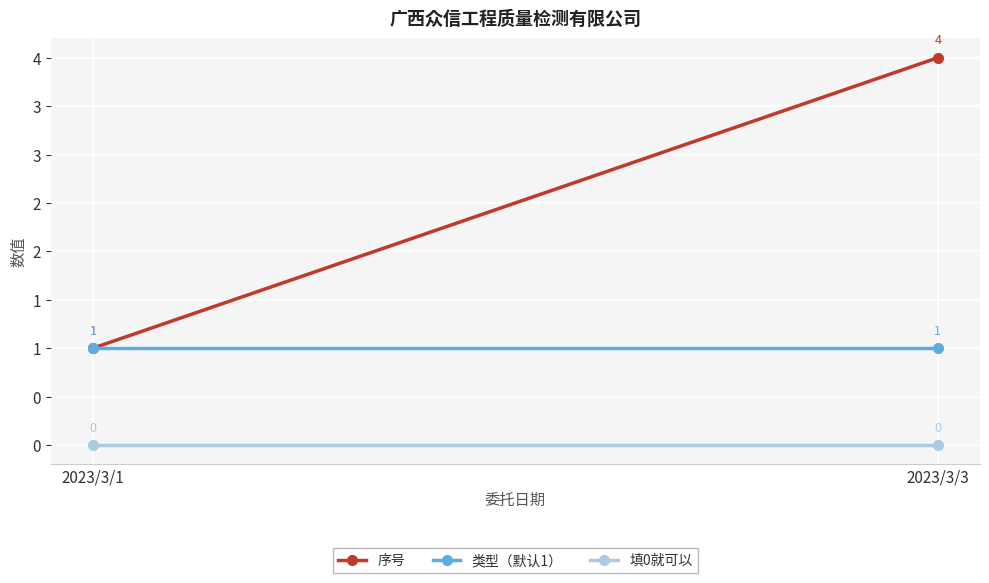

Reading right to left, extract all data points from this chart.

序号: 4	1
类型（默认1）: 1	1
填0就可以: 0	0